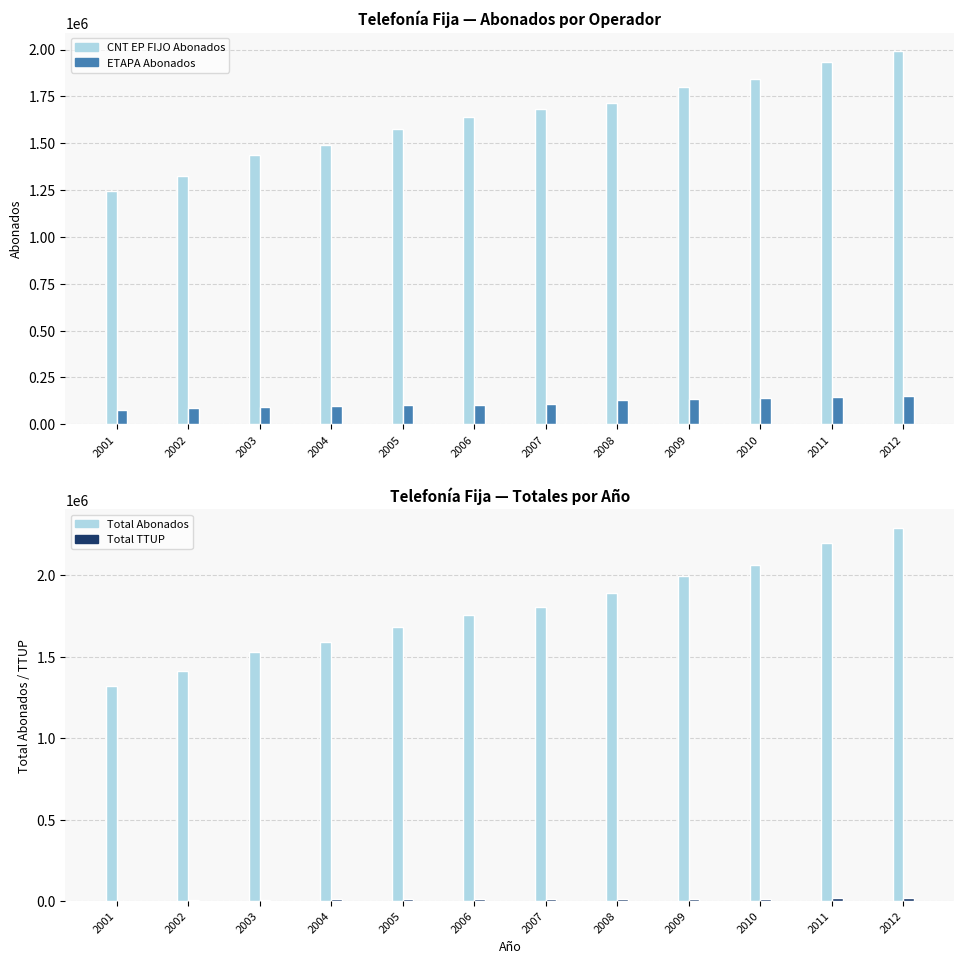

Does the chart contain stacked bars?

No